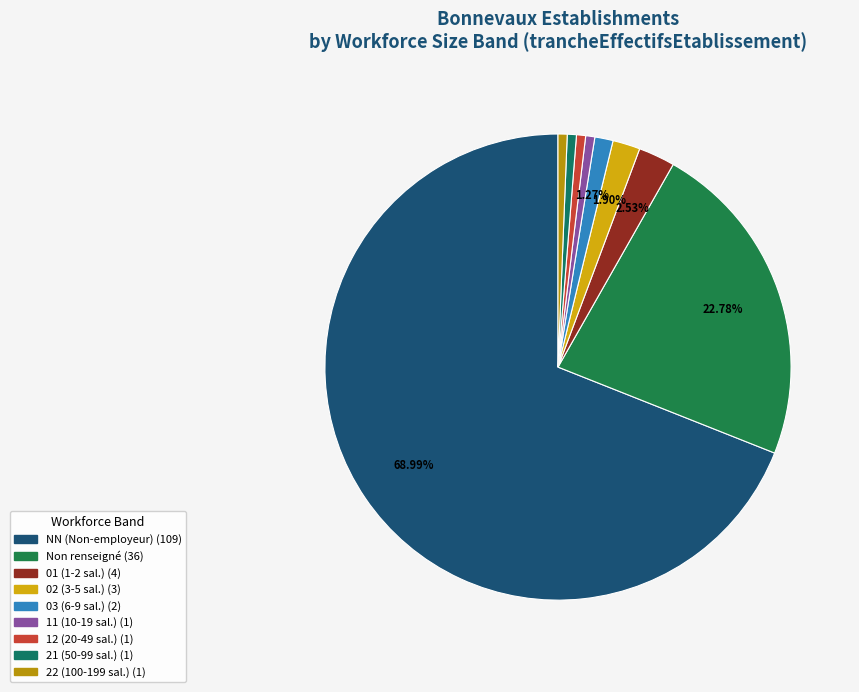

Is there a majority slice in this chart?

Yes